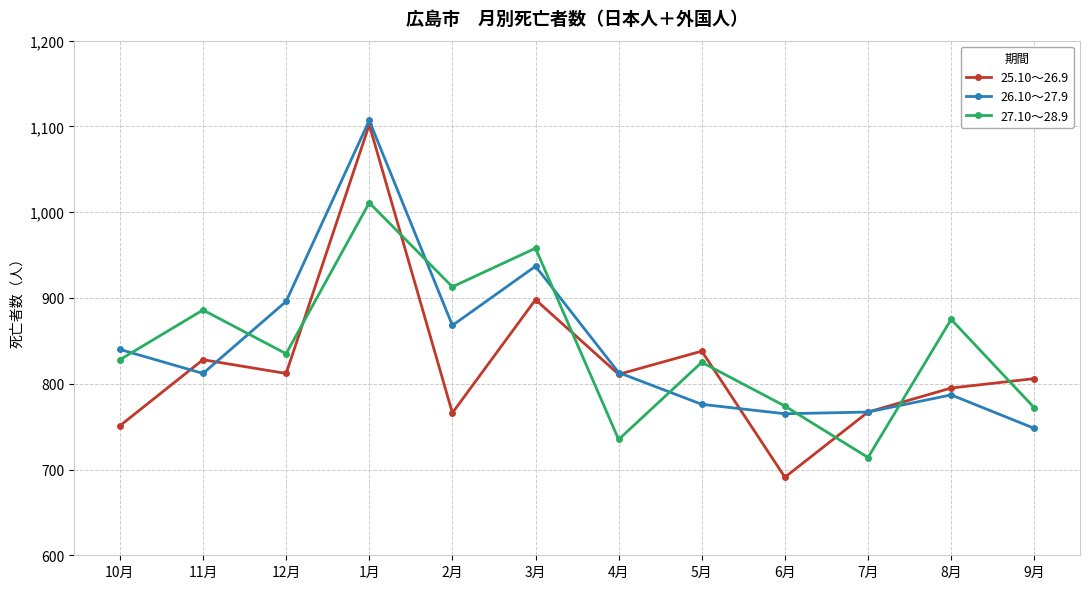

After their last crossing, which series has the higher values: 27.10～28.9 or 26.10～27.9?

27.10～28.9